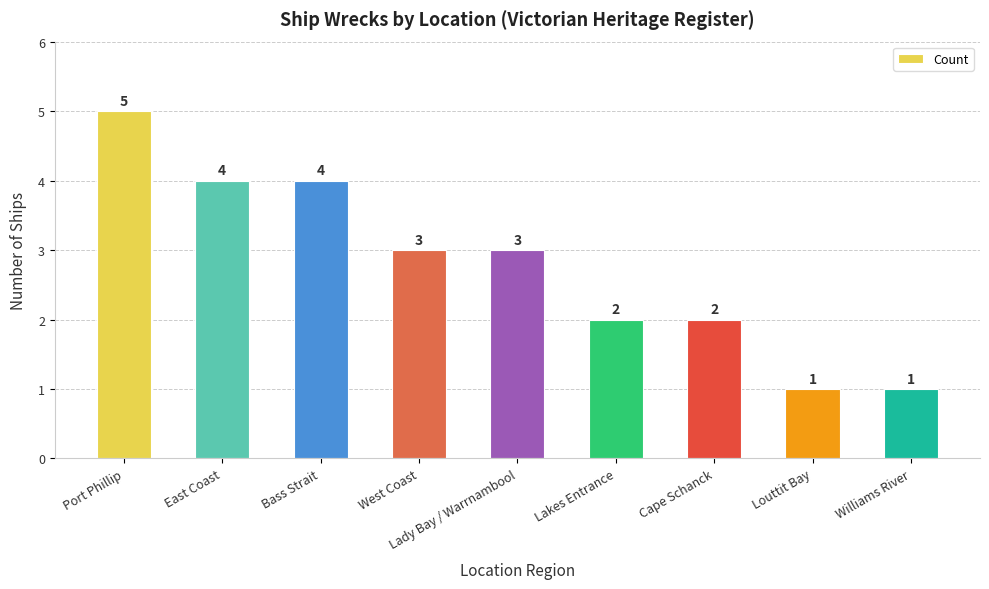

How many series are shown in this chart?

1